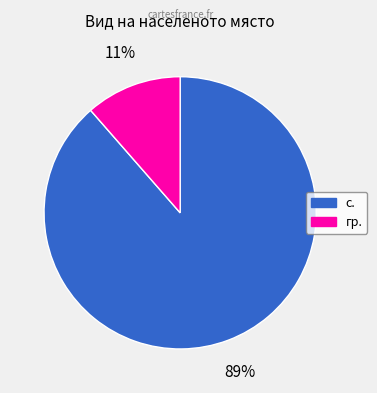

True or false: с. accounts for 96% of the total.

False